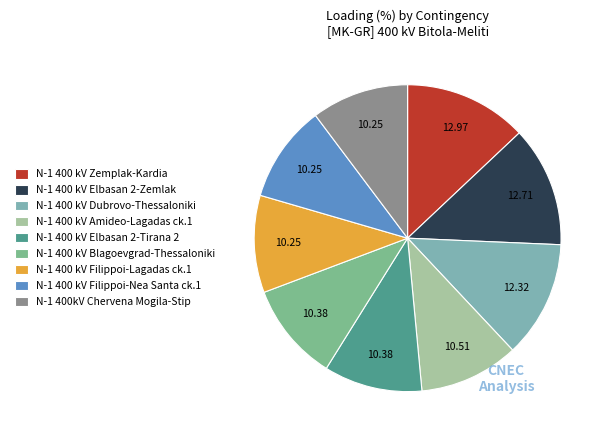

Which slice is the largest?

N-1 400 kV Zemplak-Kardia